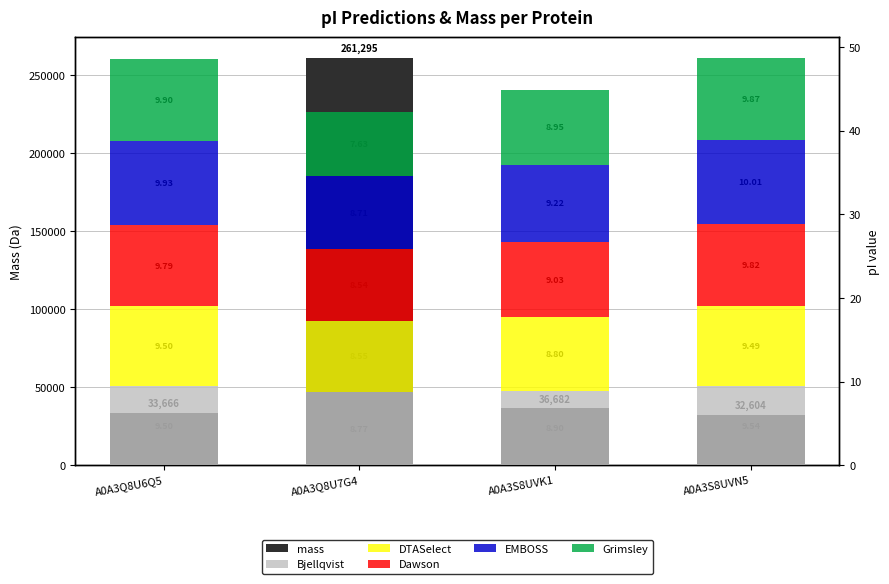

How many categories are shown in the chart?

4